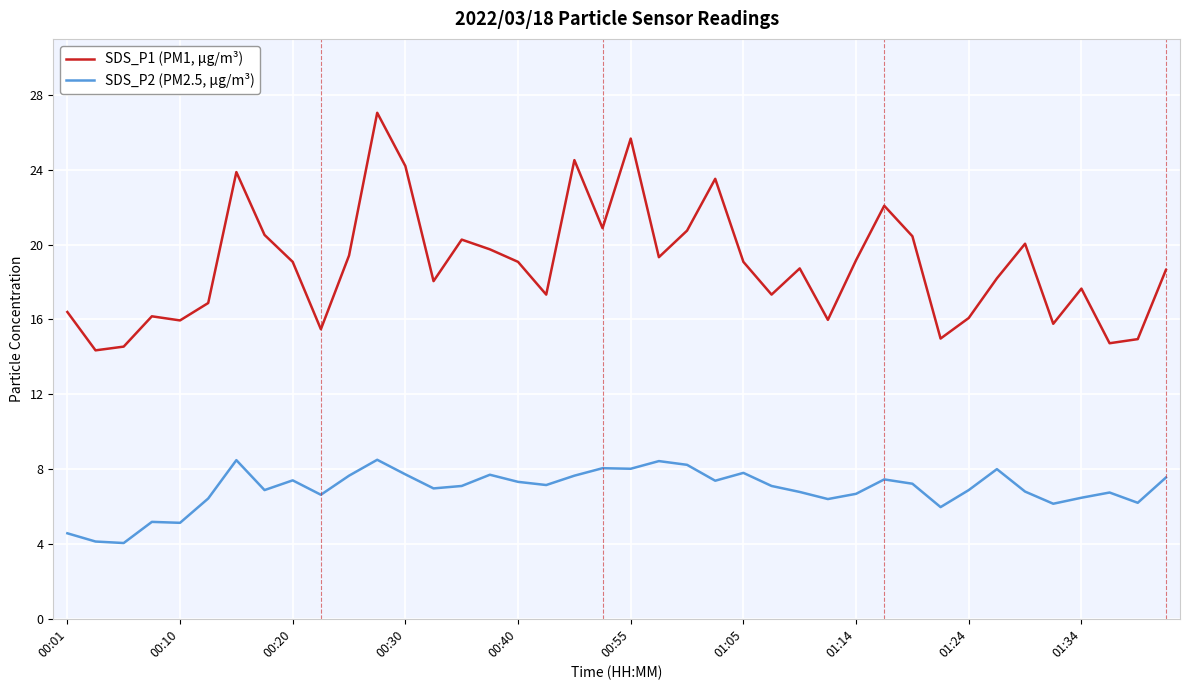

Which series has the widest spread of values?

SDS_P1 (PM1, µg/m³)